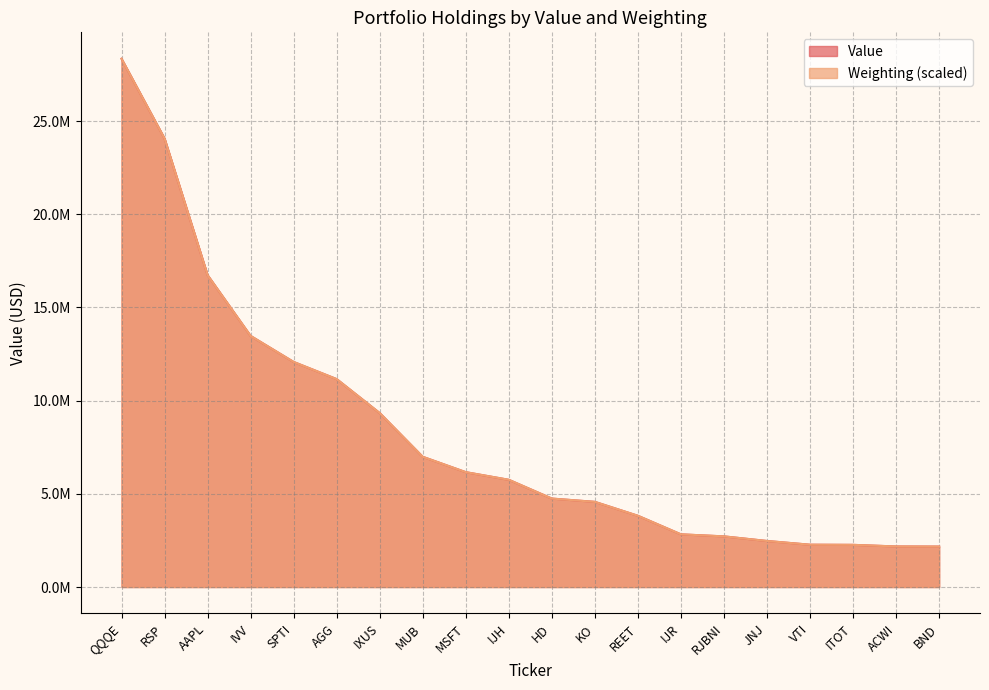

Is it true that Value equals 3822064.0 at REET?

True